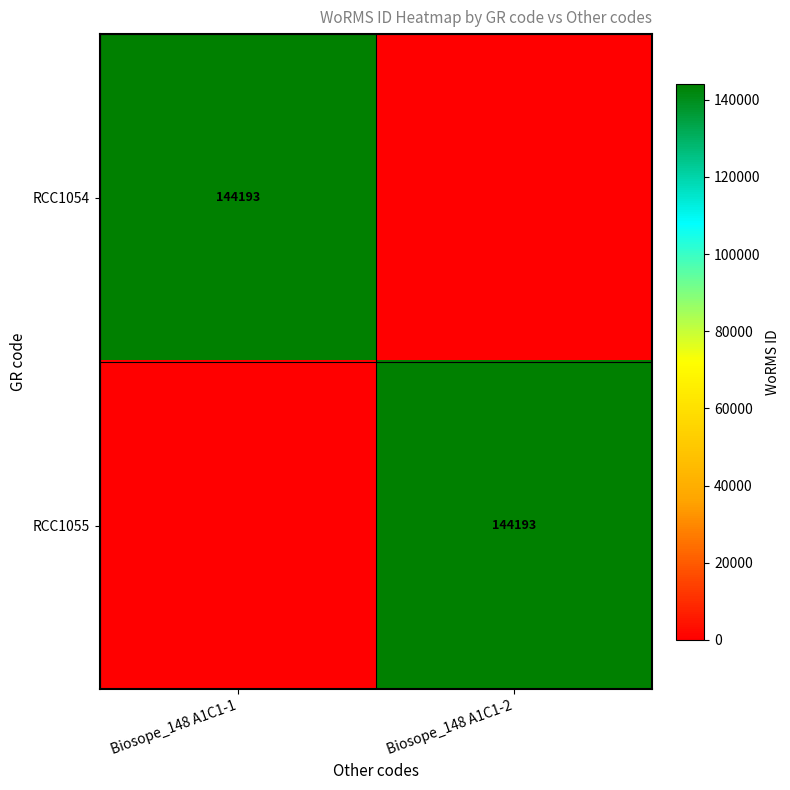

The value of RCC1055 at Biosope_148 A1C1-2 is 62322. True or false?

False